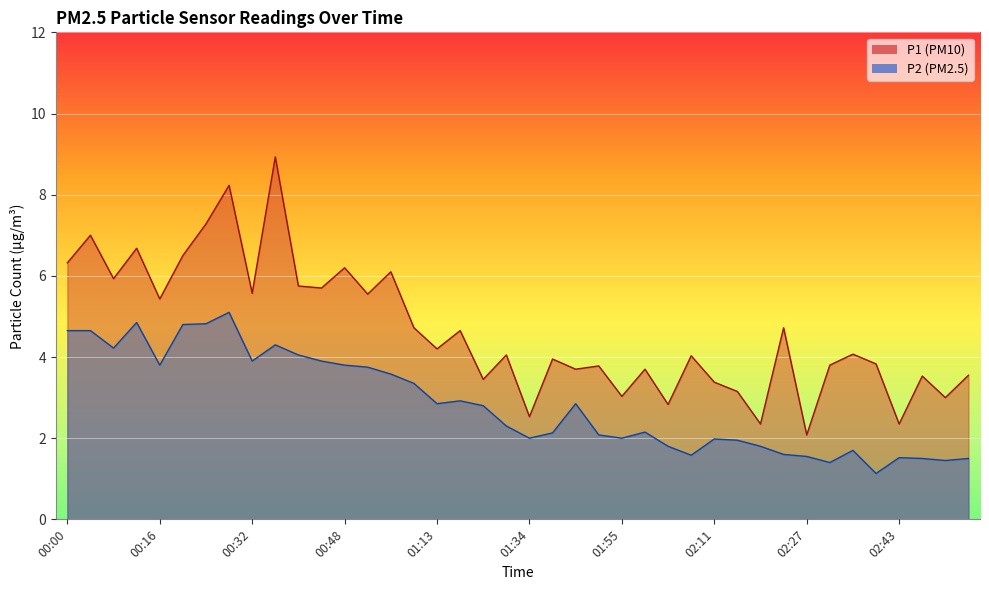

What is the approximate value of P2 at 01:13?

2.9